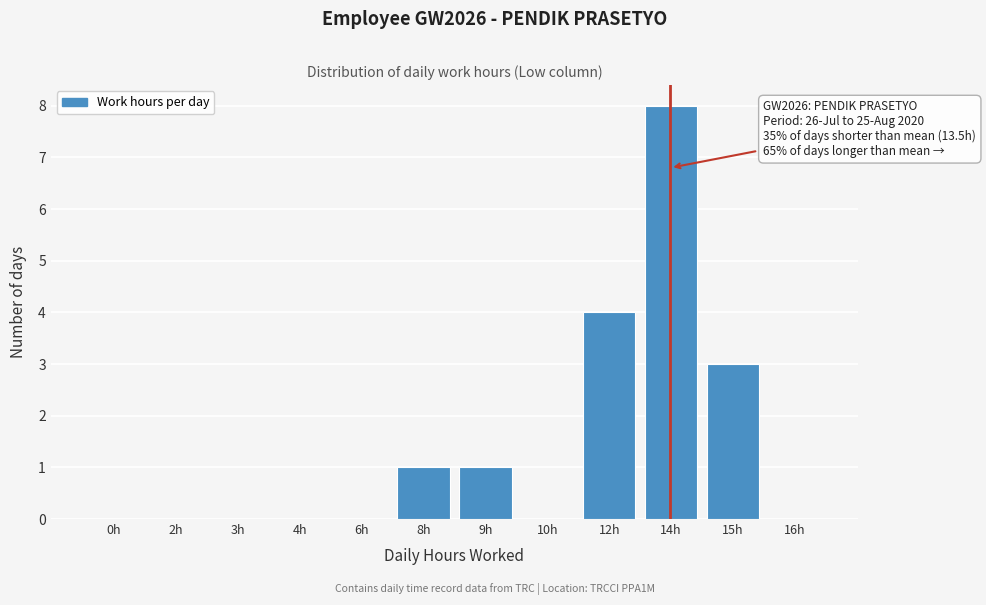

Reading left to right, transcribe all the data shown in this chart.

0h=0	2h=0	3h=0	4h=0	6h=0	8h=1	9h=1	10h=0	12h=4	14h=8	15h=3	16h=0